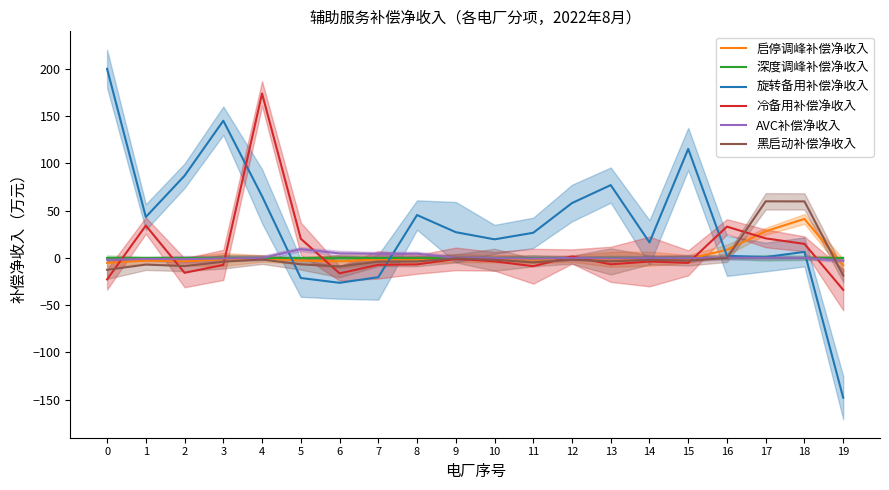

Reading left to right, transcribe all the data shown in this chart.

启停调峰补偿净收入: 0=-5.4	1=-3.1	2=-3.7	3=-1.8	4=-0.8	5=-2.9	6=-3.9	7=-1.8	8=-1.7	9=-0.3	10=-0.9	11=-2.1	12=-0.9	13=-1.6	14=-0.9	15=-1.3	16=8.5	17=28.1	18=41.1	19=-8.0
深度调峰补偿净收入: 0=0.0	1=0.0	2=0.0	3=0.0	4=0.0	5=0.0	6=0.0	7=0.0	8=0.0	9=0.0	10=0.0	11=0.0	12=0.0	13=0.0	14=0.0	15=0.0	16=0.0	17=0.0	18=0.0	19=0.0
旋转备用补偿净收入: 0=199.9	1=43.1	2=86.8	3=144.9	4=65.1	5=-21.4	6=-26.5	7=-20.6	8=45.2	9=27.1	10=19.5	11=26.4	12=57.9	13=76.9	14=16.2	15=115.2	16=2.1	17=0.8	18=6.2	19=-148.0
冷备用补偿净收入: 0=-22.9	1=34.1	2=-15.9	3=-7.5	4=173.7	5=20.2	6=-16.5	7=-7.5	8=-7.0	9=-1.2	10=-3.8	11=-8.9	12=1.4	13=-6.9	14=-4.0	15=-5.4	16=32.9	17=20.5	18=14.7	19=-33.9
AVC补偿净收入: 0=-2.1	1=-1.2	2=-1.5	3=-0.7	4=-0.3	5=9.1	6=4.6	7=4.2	8=4.2	9=-0.1	10=-0.4	11=-0.8	12=-0.3	13=-0.6	14=-0.4	15=-0.5	16=-0.0	17=-0.0	18=-0.1	19=-3.2
黑启动补偿净收入: 0=-12.7	1=-7.2	2=-8.8	3=-4.2	4=-1.9	5=-6.9	6=-9.1	7=-4.1	8=-3.9	9=-0.6	10=-2.1	11=-5.0	12=-2.1	13=-3.8	14=-2.2	15=-3.0	16=-0.3	17=59.7	18=59.6	19=-18.8